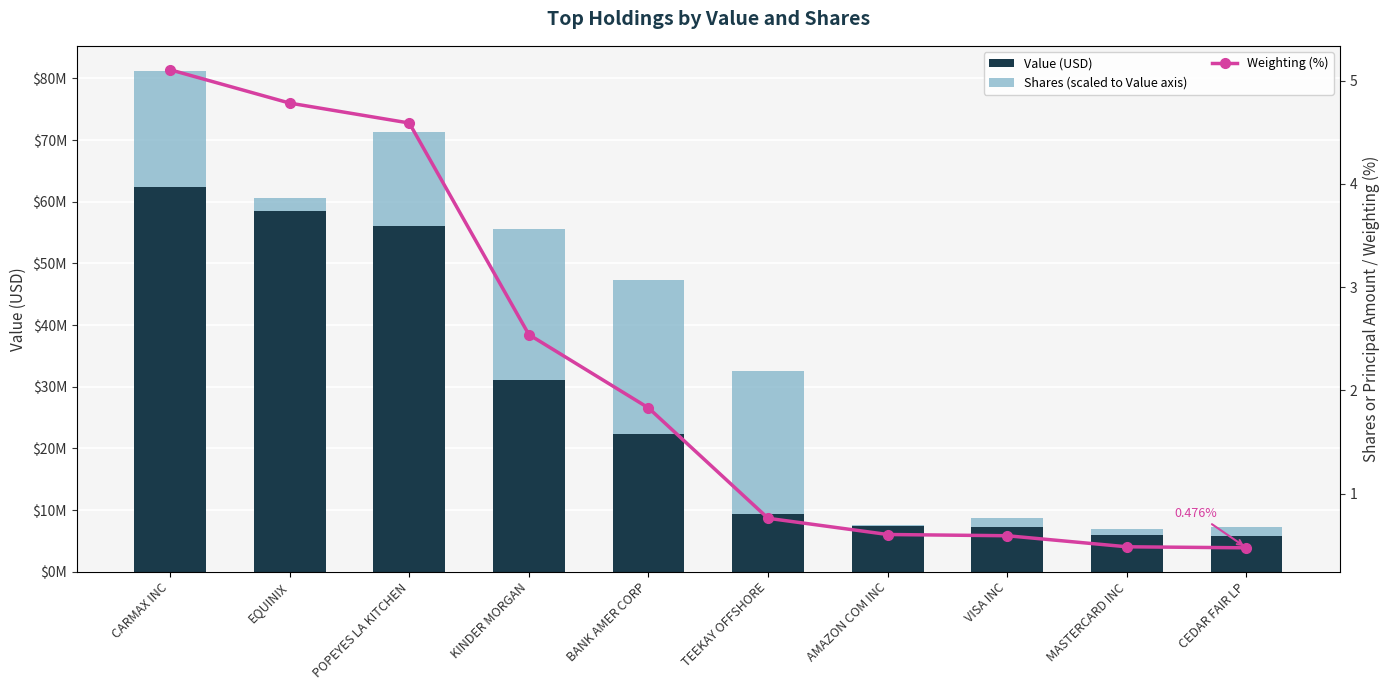

Count the Weighting (%) values in the range 0 to 4.

7